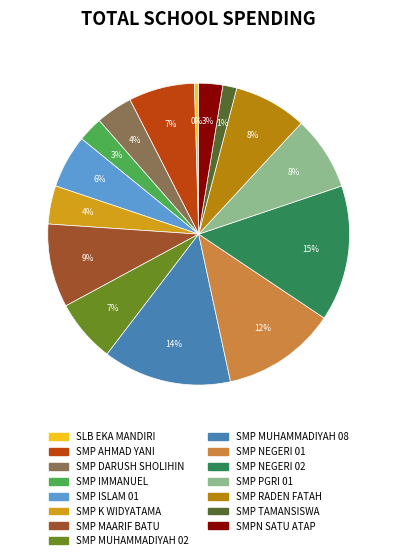

To the nearest percent, what is the average slice percentage?

7%